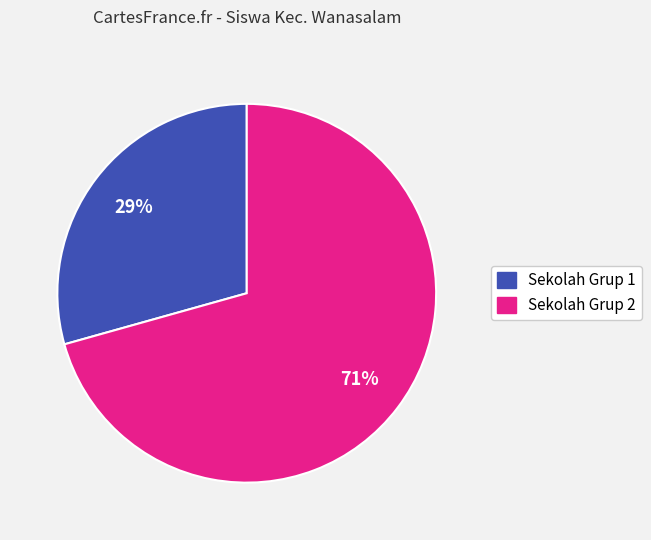

Does any single category account for the majority?

Yes